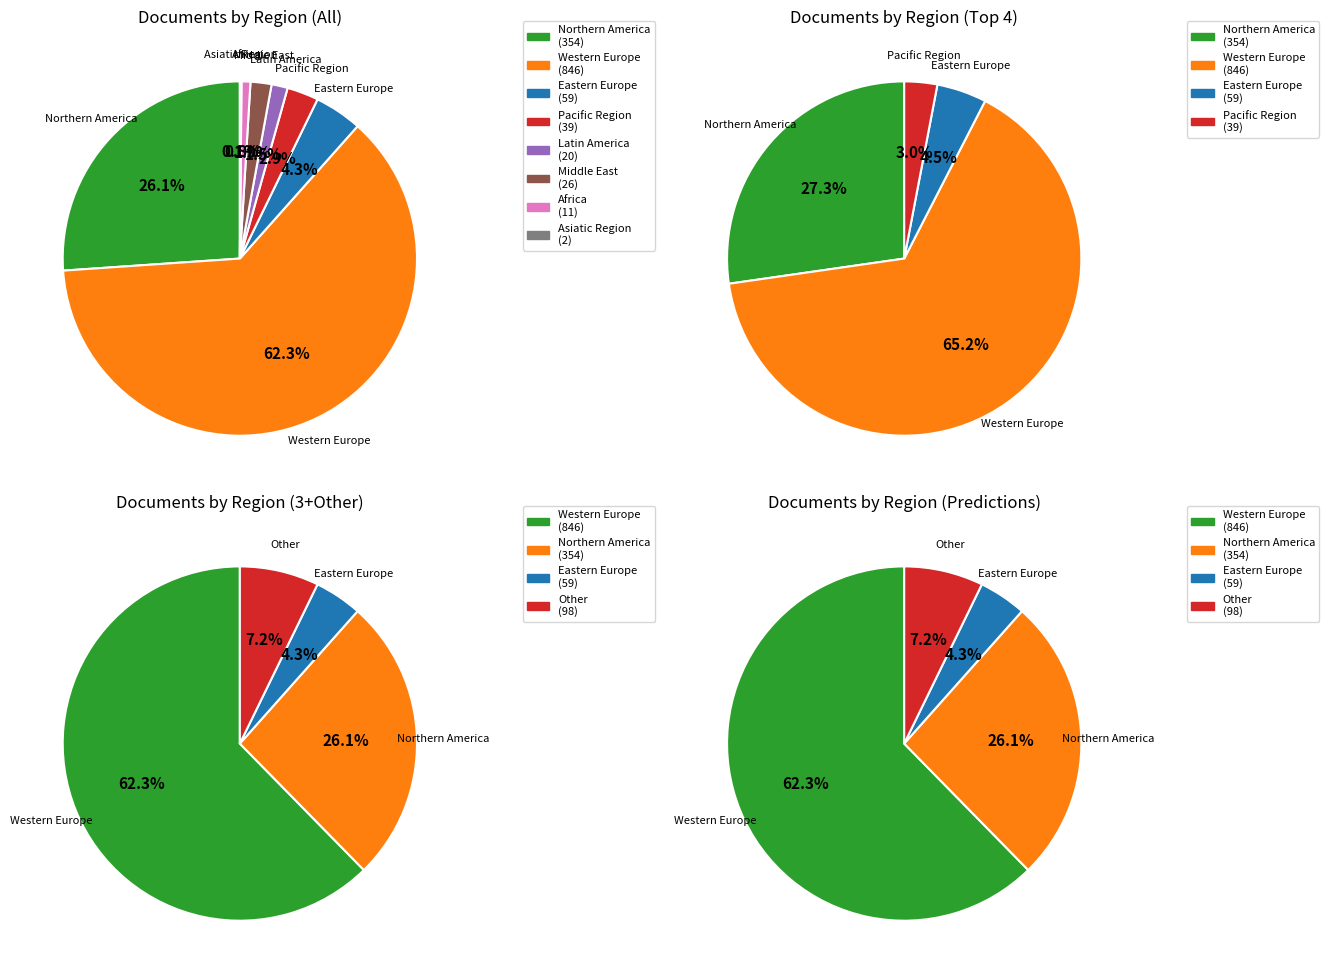

Rank the categories by value from lowest to highest.

Asiatic Region, Africa, Latin America, Middle East, Pacific Region, Eastern Europe, Northern America, Western Europe